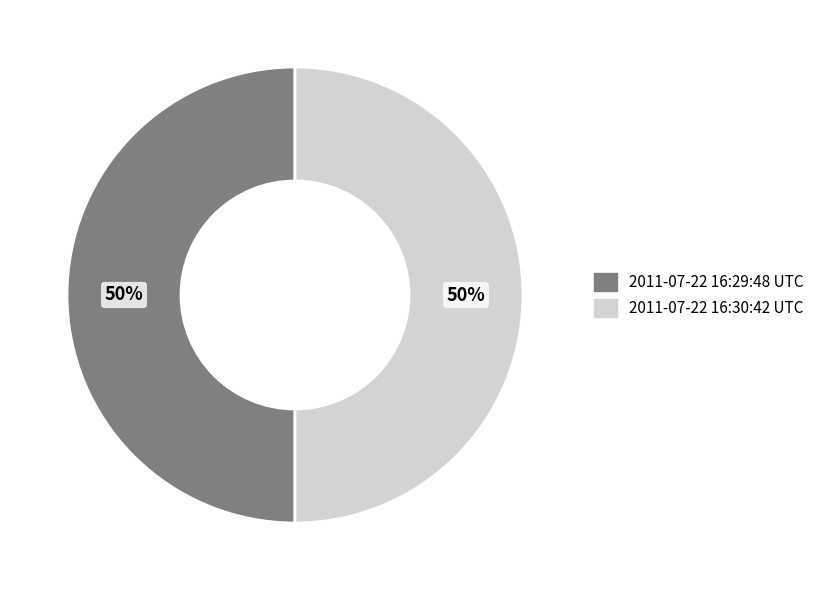

To the nearest percent, what portion does 2011-07-22 16:29:48 UTC represent?

50%